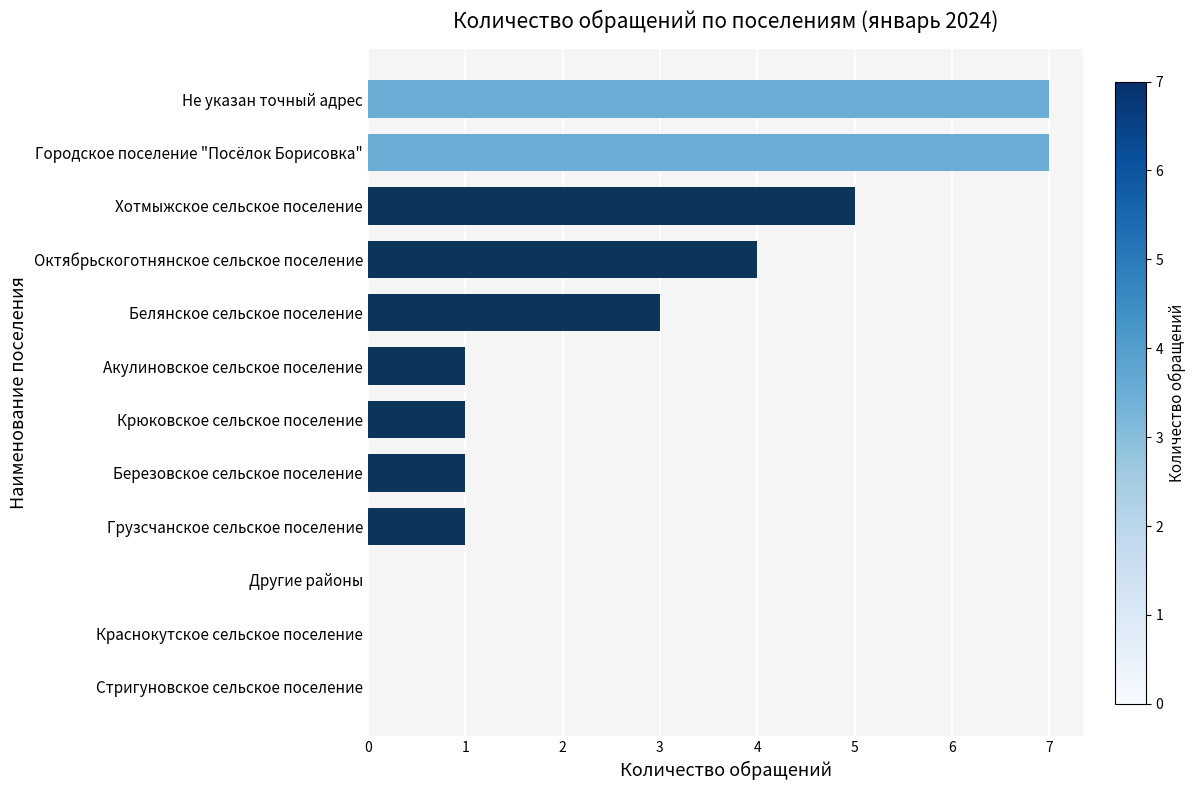

Is it true that the value at Другие районы is 4?

False